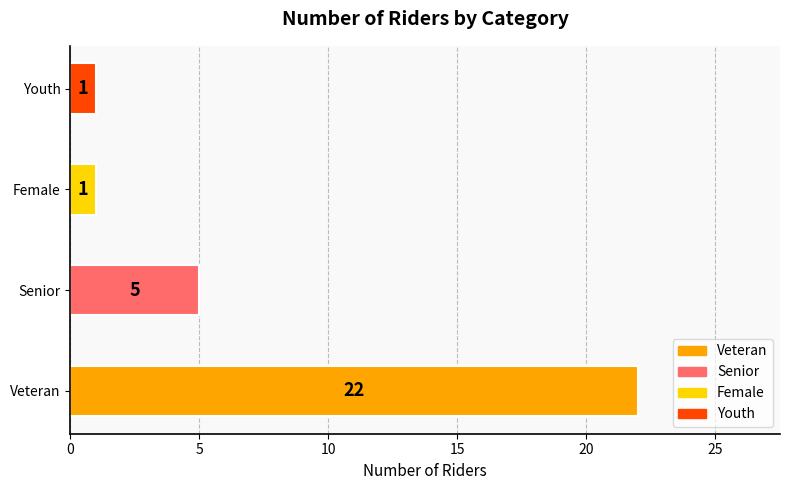

Where is the data nearest to the value 11?

Senior